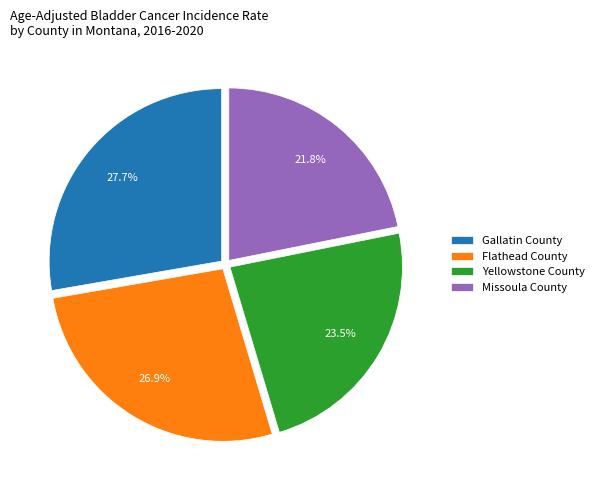

What is the total percentage of Missoula County and Flathead County?

48.7%